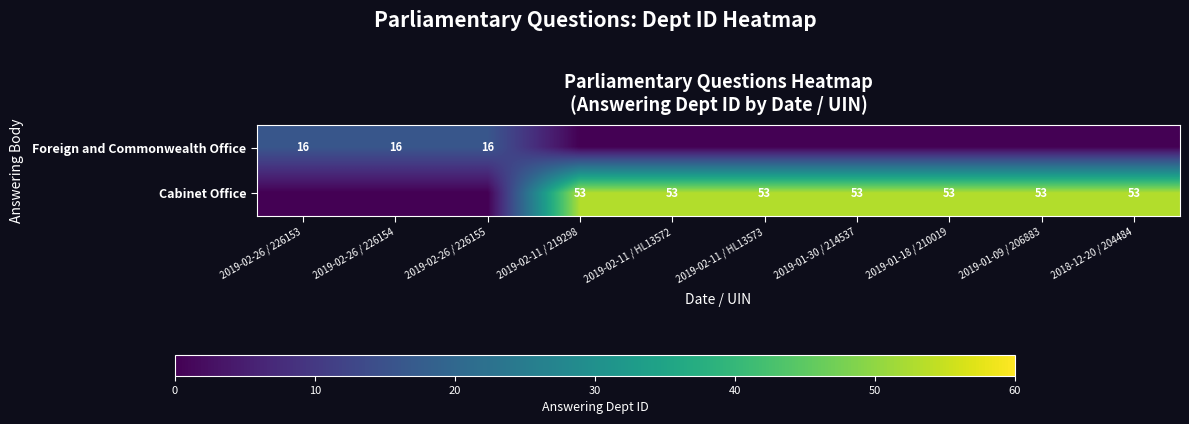

The Foreign and Commonwealth Office series shows 16 at 2019-02-26 / 226155. True or false?

True